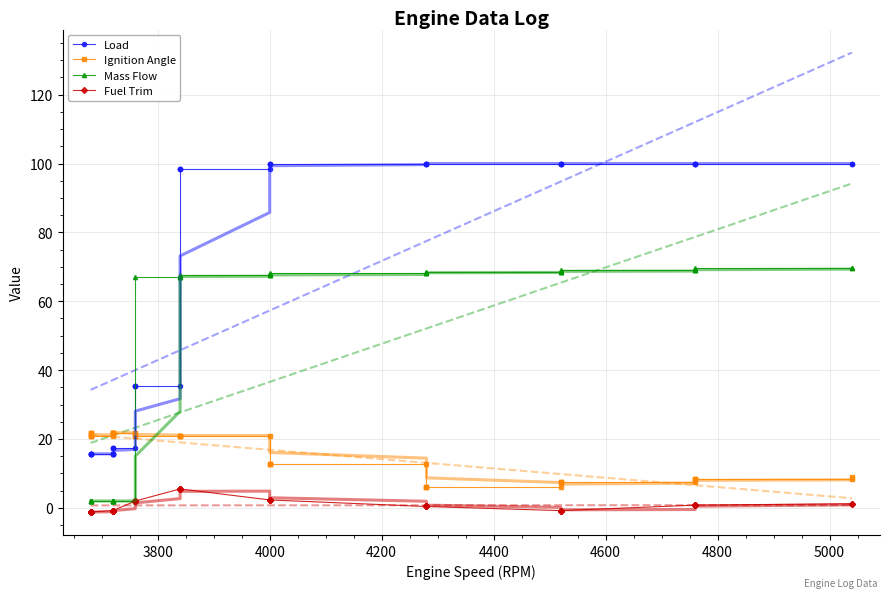

What is the highest value of the Fuel Trim series?

5.5